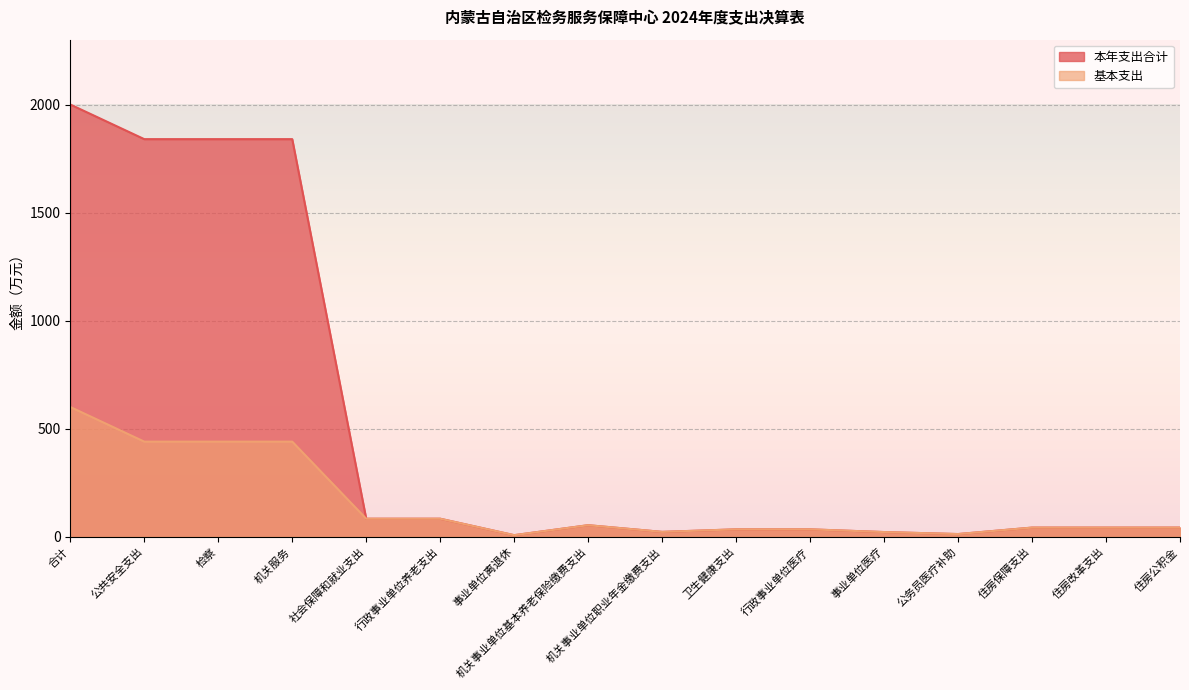

True or false: 本年支出合计 and 基本支出 intersect in this chart.

False